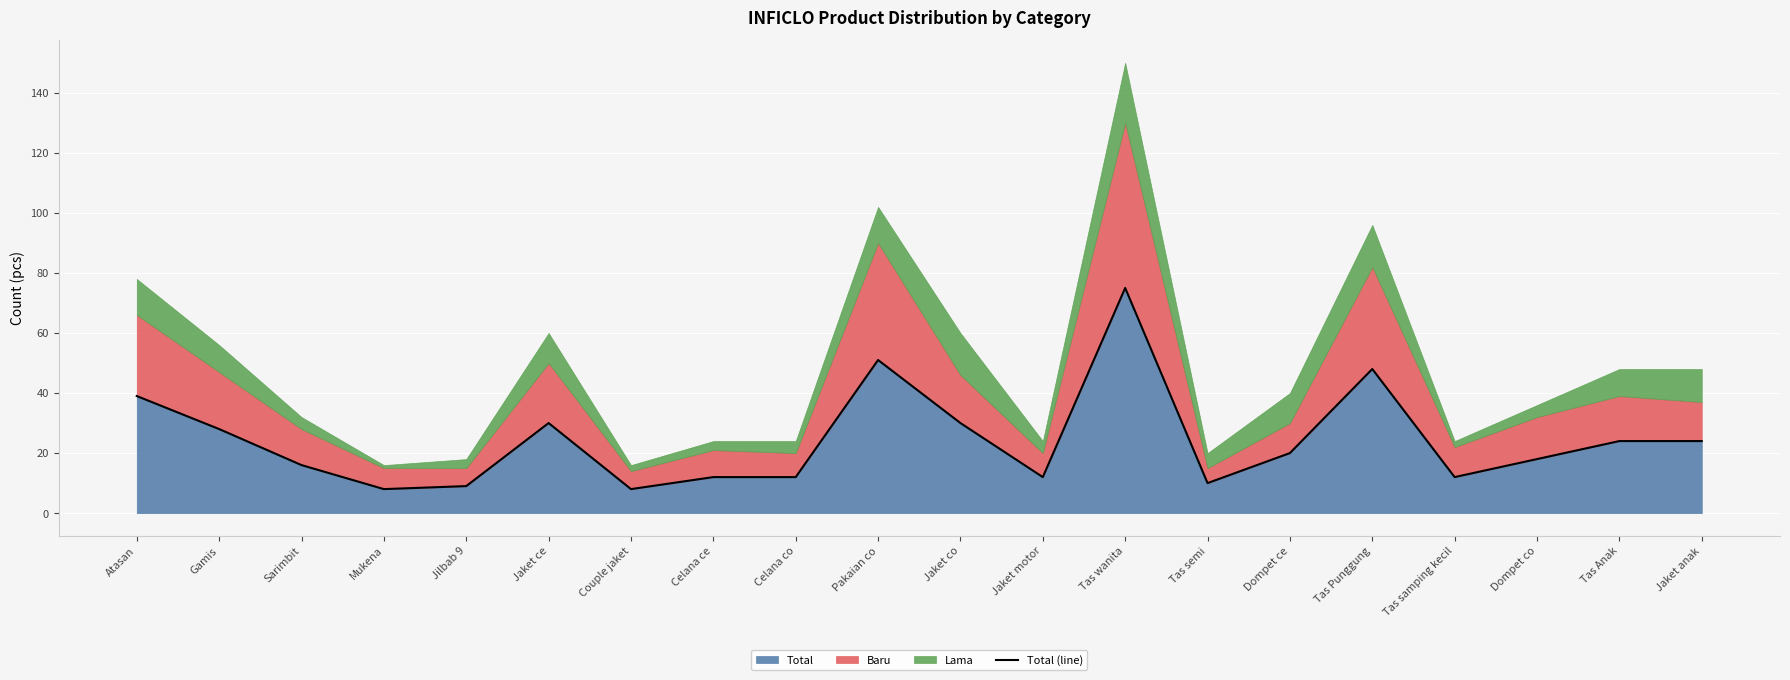

What is the difference between the maximum and minimum values?

67